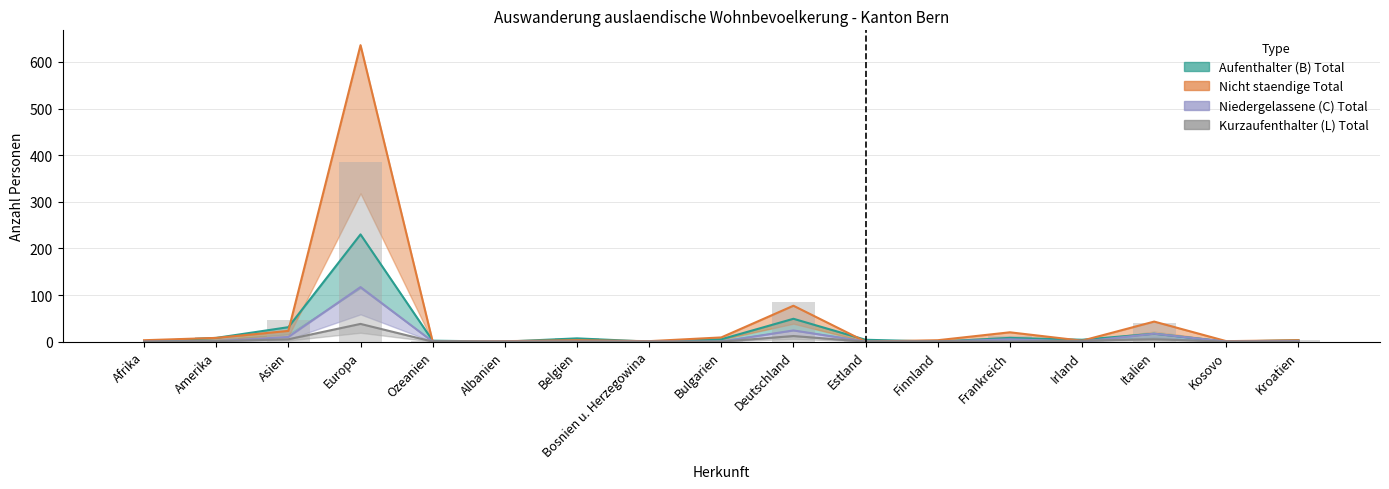

Reading left to right, what are all the values shown in this chart?

Niedergelassene (C) Total: Afrika=0	Amerika=1	Asien=10	Europa=117	Ozeanien=0	Albanien=0	Belgien=0	Bosnien u. Herzegowina=0	Bulgarien=0	Deutschland=24	Estland=0	Finnland=0	Frankreich=5	Irland=0	Italien=17	Kosovo=0	Kroatien=1
Aufenthalter (B) Total: Afrika=0	Amerika=8	Asien=31	Europa=230	Ozeanien=2	Albanien=0	Belgien=7	Bosnien u. Herzegowina=0	Bulgarien=5	Deutschland=49	Estland=4	Finnland=0	Frankreich=8	Irland=4	Italien=17	Kosovo=0	Kroatien=3
Kurzaufenthalter (L) Total: Afrika=0	Amerika=1	Asien=5	Europa=38	Ozeanien=0	Albanien=0	Belgien=0	Bosnien u. Herzegowina=0	Bulgarien=0	Deutschland=12	Estland=0	Finnland=1	Frankreich=0	Irland=2	Italien=5	Kosovo=0	Kroatien=0
Nicht staendige Total: Afrika=3	Amerika=8	Asien=23	Europa=636	Ozeanien=0	Albanien=1	Belgien=3	Bosnien u. Herzegowina=1	Bulgarien=9	Deutschland=77	Estland=0	Finnland=3	Frankreich=20	Irland=2	Italien=43	Kosovo=1	Kroatien=3